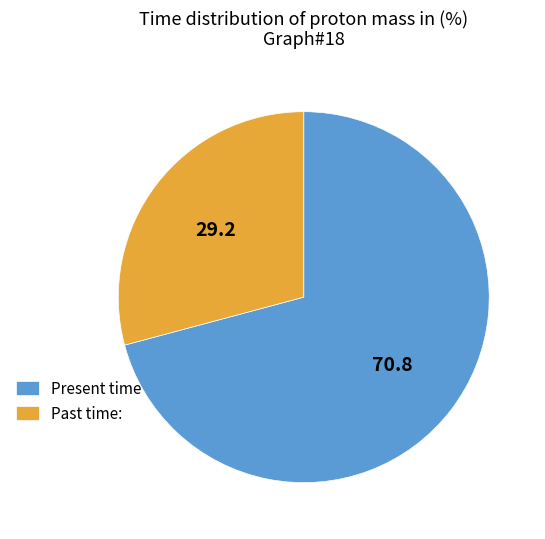

Rank the categories by value from highest to lowest.

Present time, Past time: